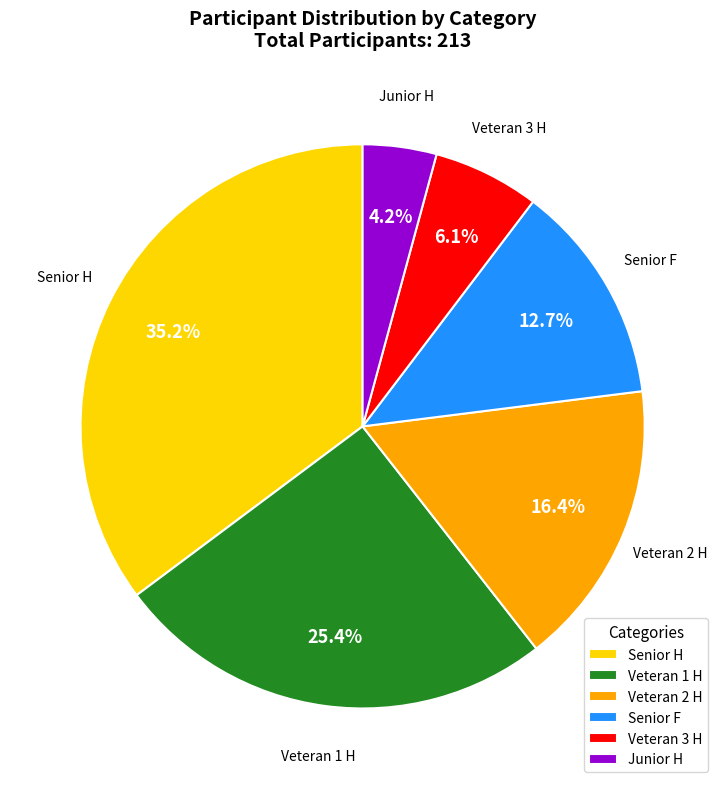

Is Veteran 1 H the majority of the pie?

No